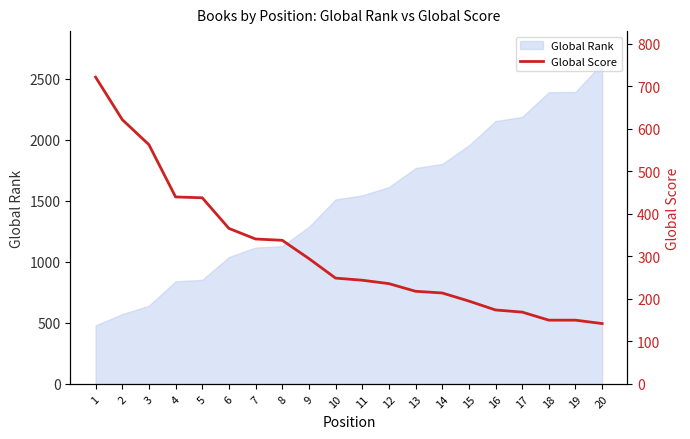

How many categories are shown in the chart?

20